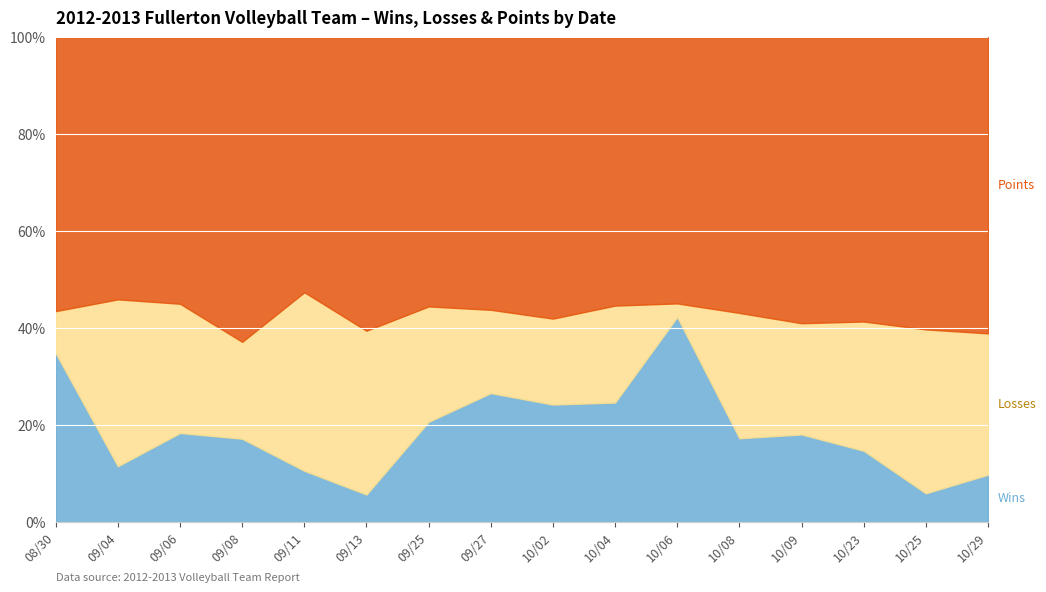

Which series has the largest total across all categories?

POINTS